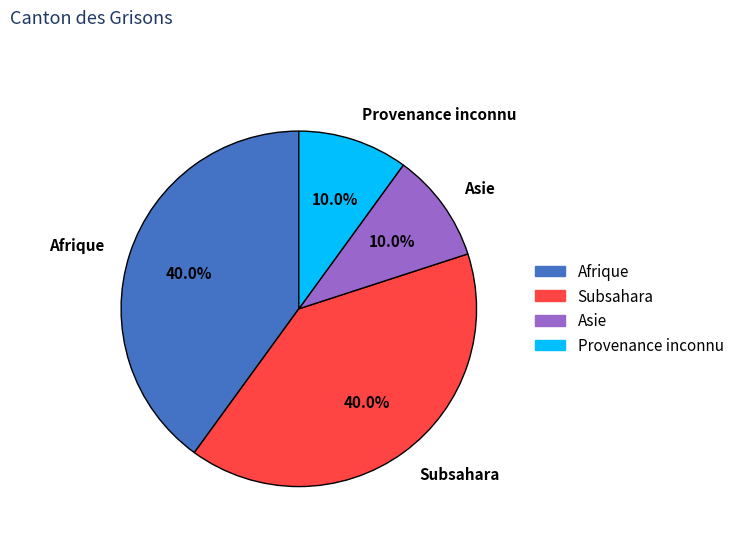

Does any single category account for the majority?

No